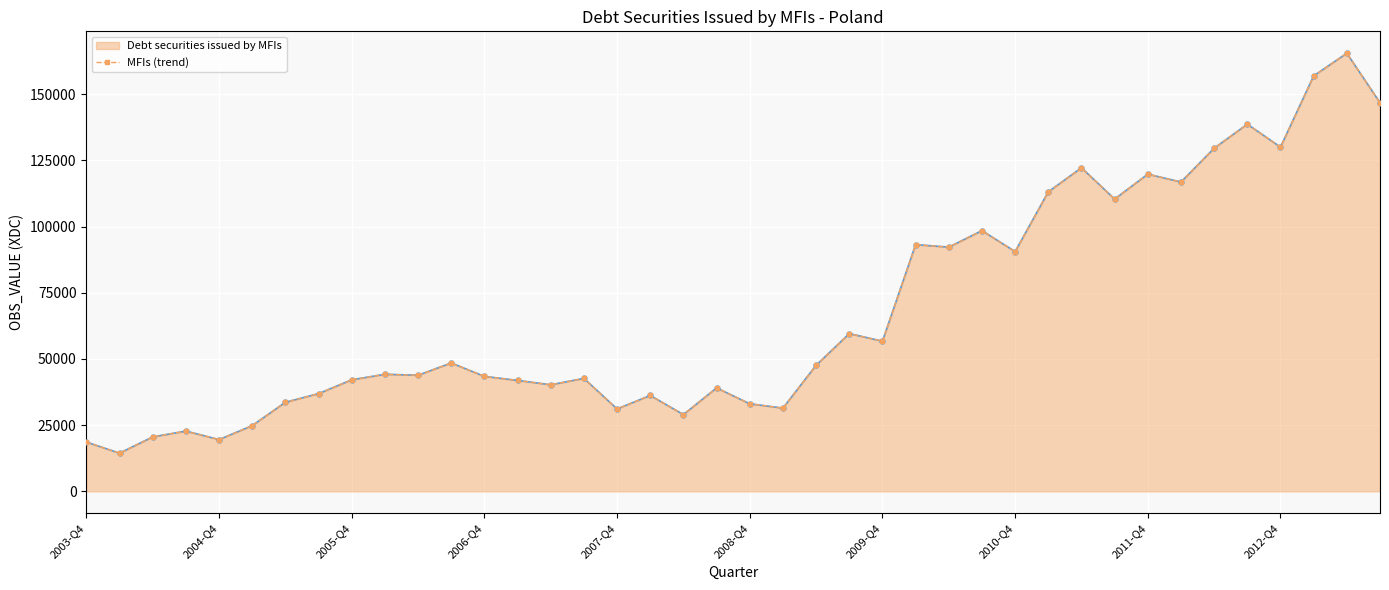

True or false: Debt securities issued by MFIs has more than 2 interior local peaks.

True